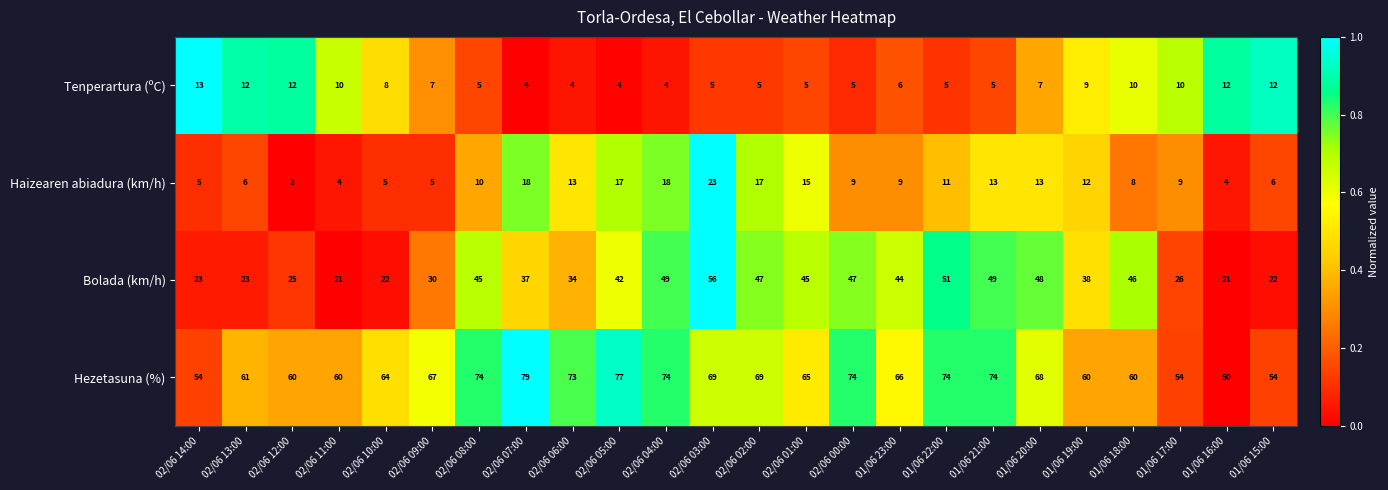

What is the sum of the Bolada (km/h) values at 01/06 22:00 and 02/06 06:00?

85